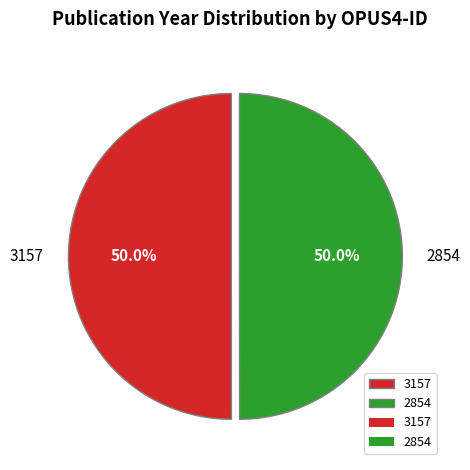

What percentage do 2854 and 3157 together represent?

100.0%